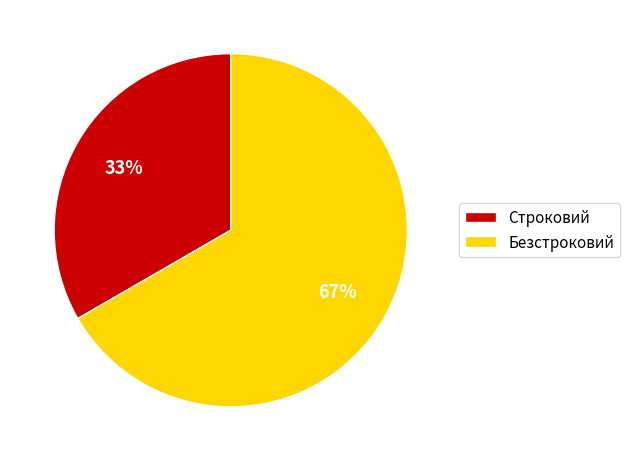

Combined, do Строковий and Безстроковий account for over 50%?

Yes